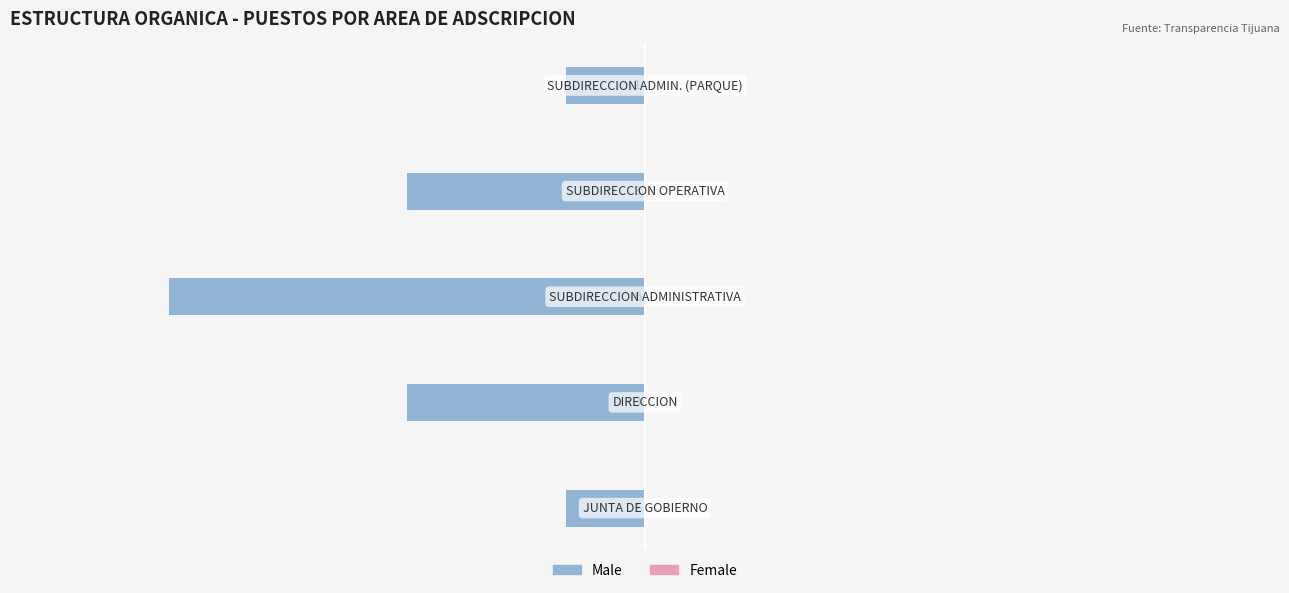

Does the chart contain any negative values?

Yes